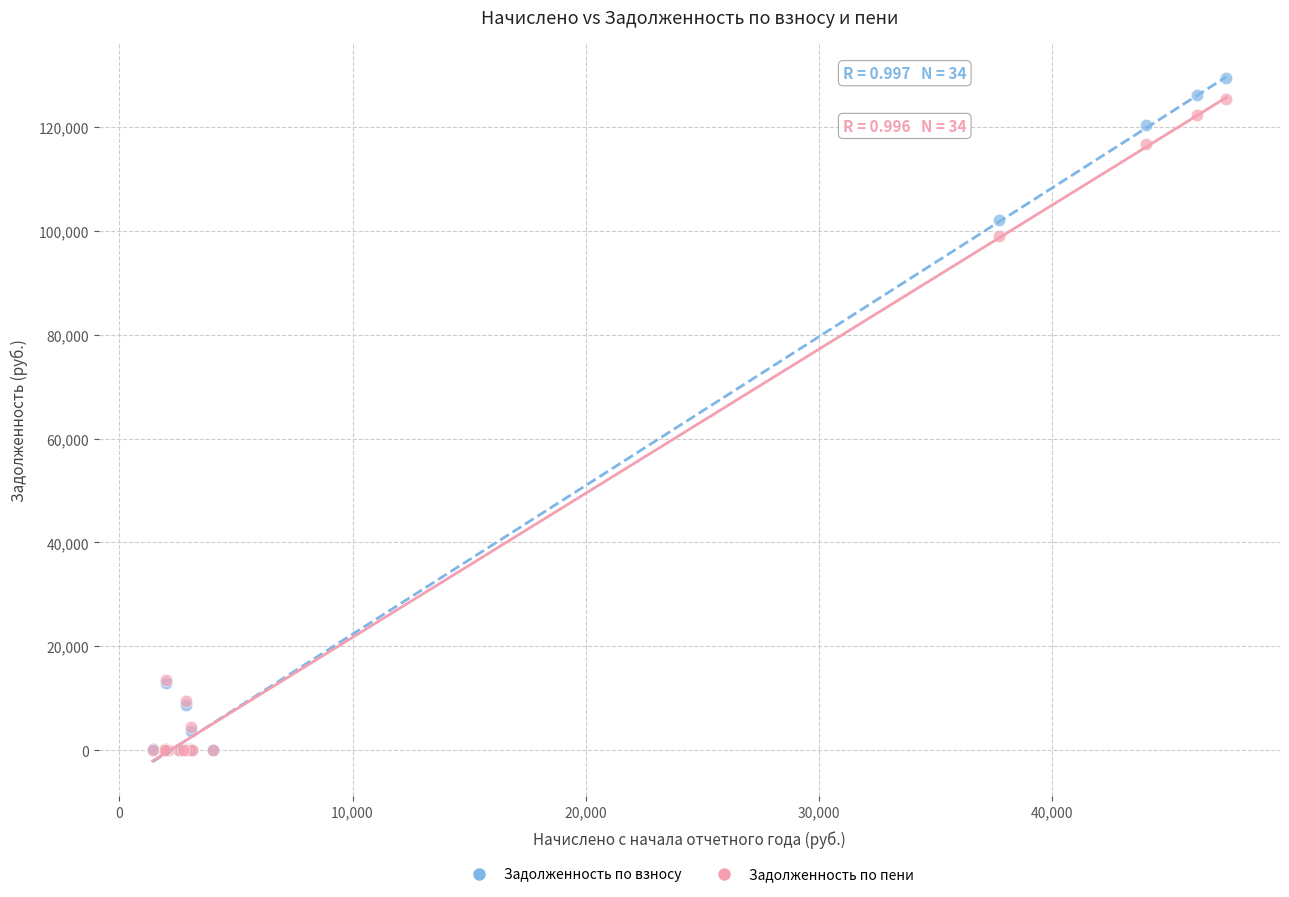

Across all series, what Y value is closest to 64642?

98888.9